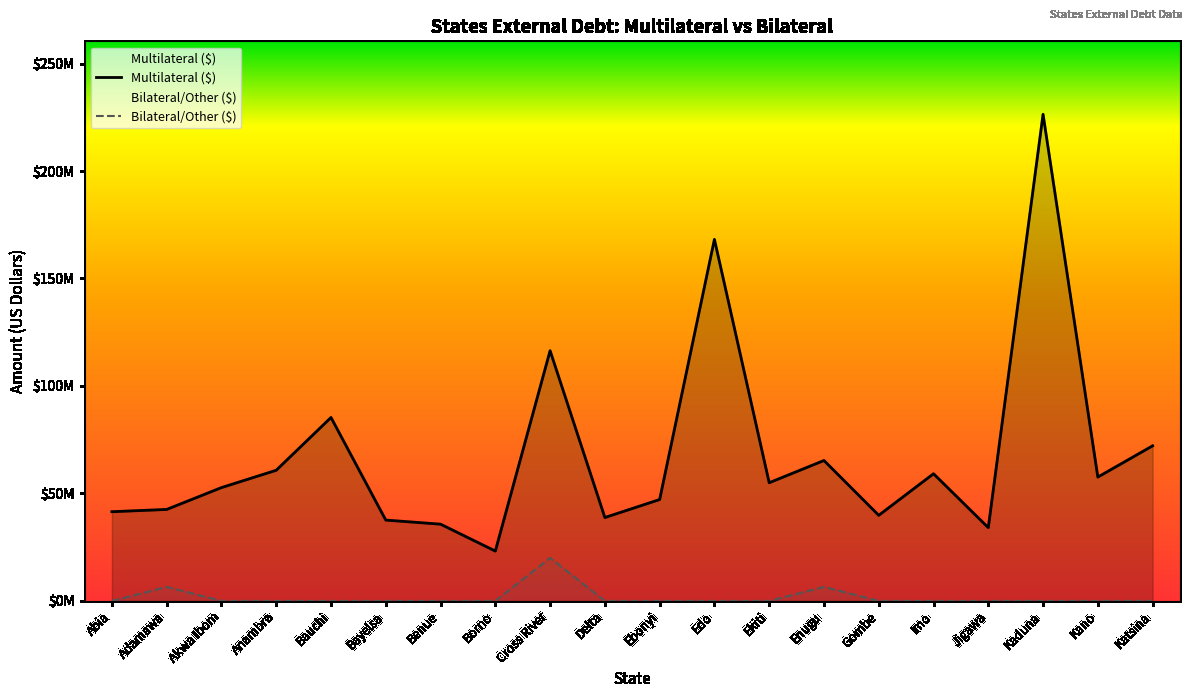

Reading left to right, list all the values displayed in this chart.

Multilateral ($): 41502309.1	42556440.8	52717441.2	60781525.6	85335689.1	37602856.4	35700600.8	23189858.2	116403069.7	38792422.0	47166600.1	168186197.5	54982558.3	65328840.6	39822769.3	59163843.1	34085704.9	226368167.9	57612298.9	72153818.0
Bilateral/Other ($): 0.0	6500000.0	0.0	0.0	0.0	0.0	0.0	0.0	20000000.0	0.0	0.0	0.0	0.0	6500000.0	0.0	0.0	0.0	0.0	0.0	0.0